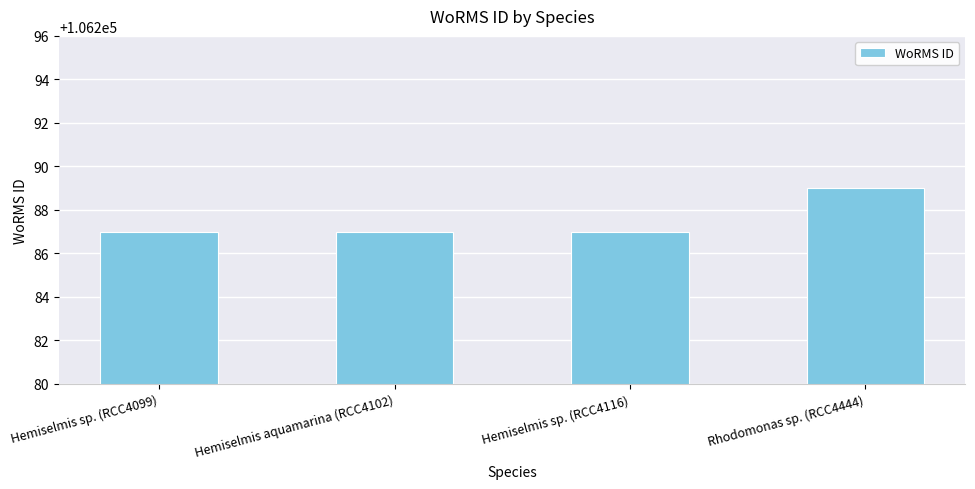

The value at Hemiselmis sp. (RCC4116) is 106287. True or false?

True